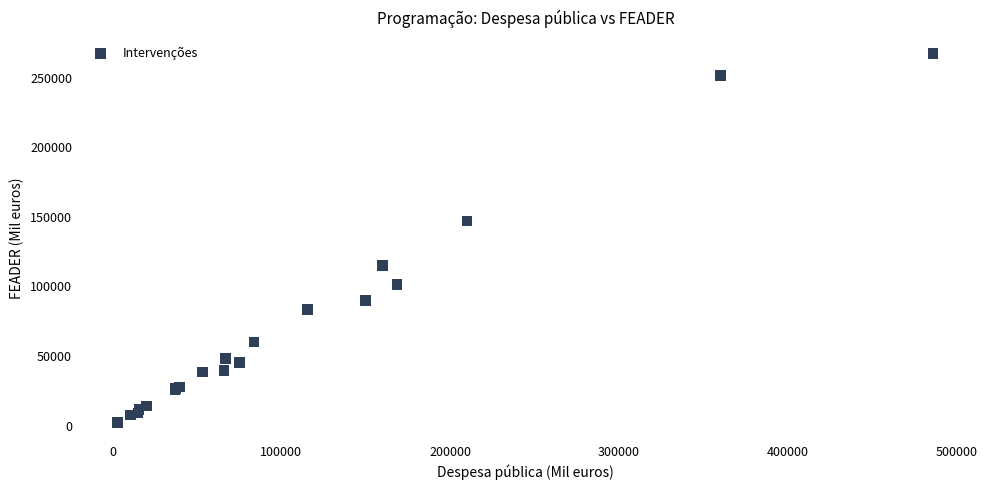

What Y value in the scatter plot is closest to 134760?

147000.0